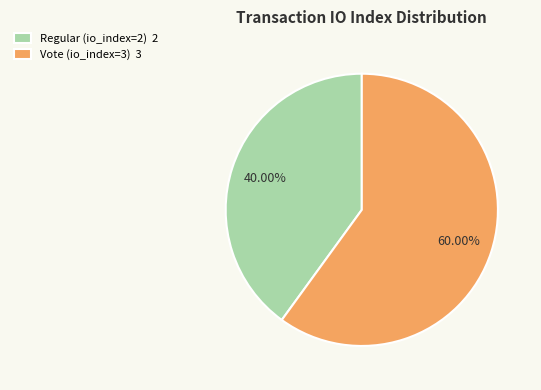

Does Regular (io_index=2) represent more than half of the total?

No